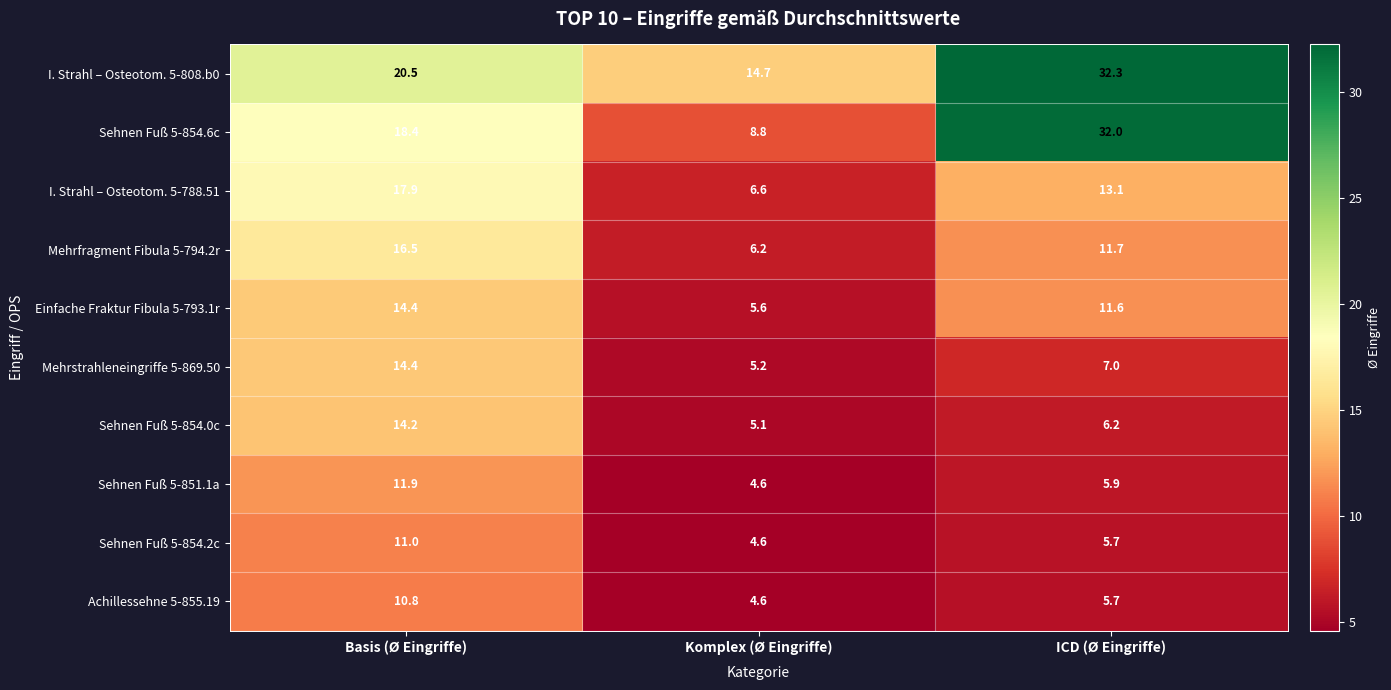

What is the smallest value displayed?

4.6